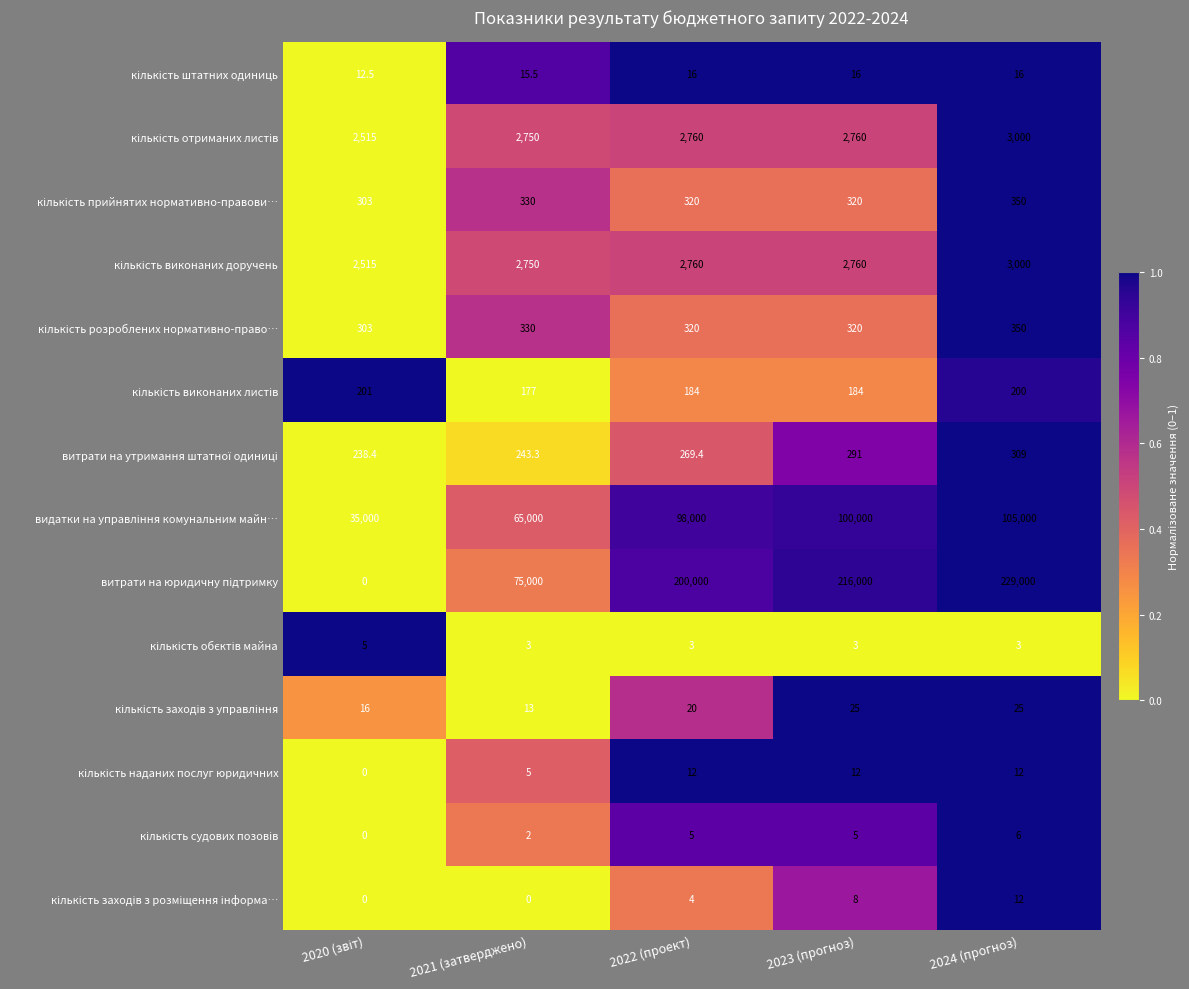

At how many categories does at least one series exceed 84647?

3